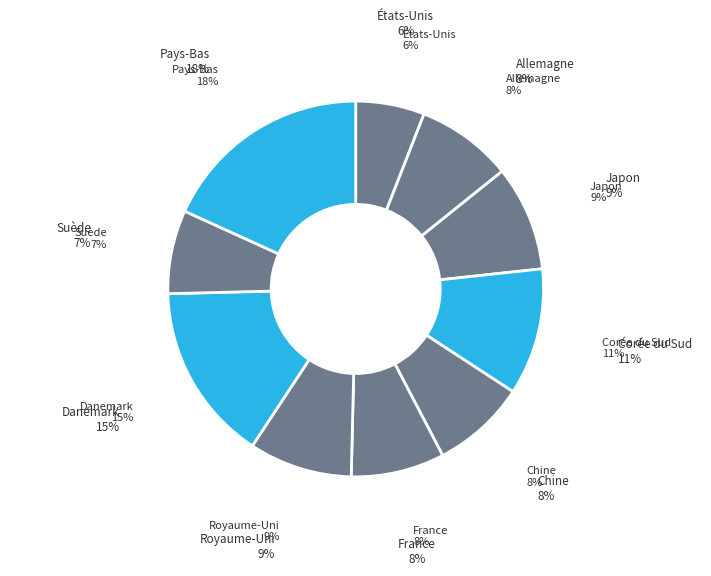

To the nearest percent, what is the combined percentage of États-Unis and Japon?

15%